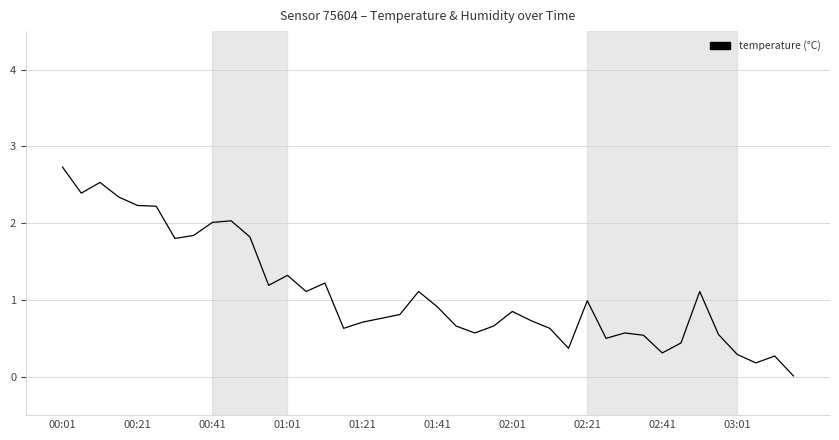

Is this an area chart (filled region under the line)?

No